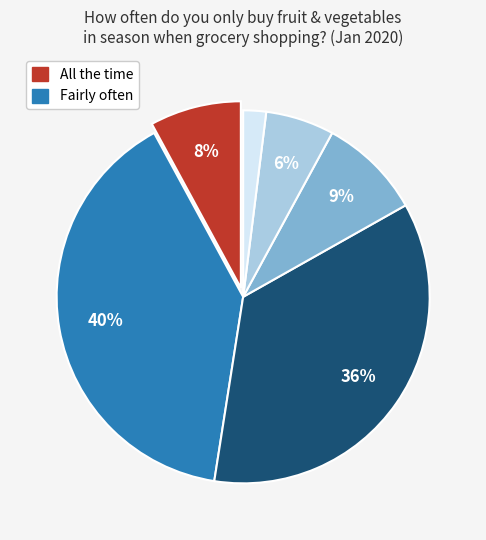

To the nearest percent, what is the average slice percentage?

17%